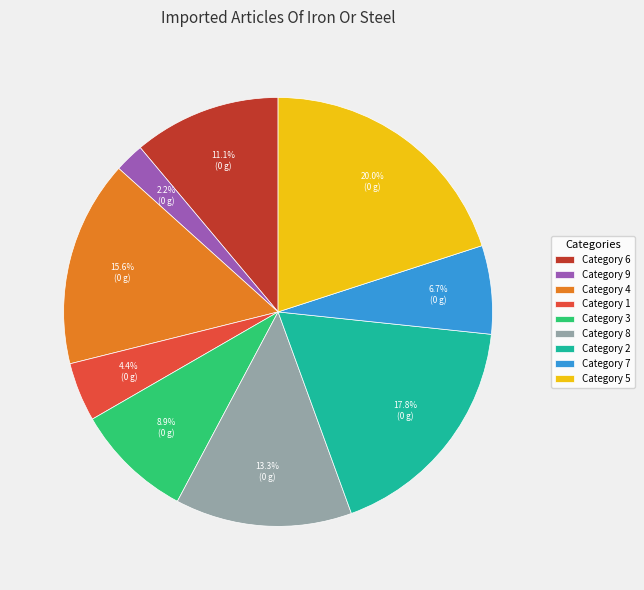

What portion of the pie excludes Category 8?

86.7%